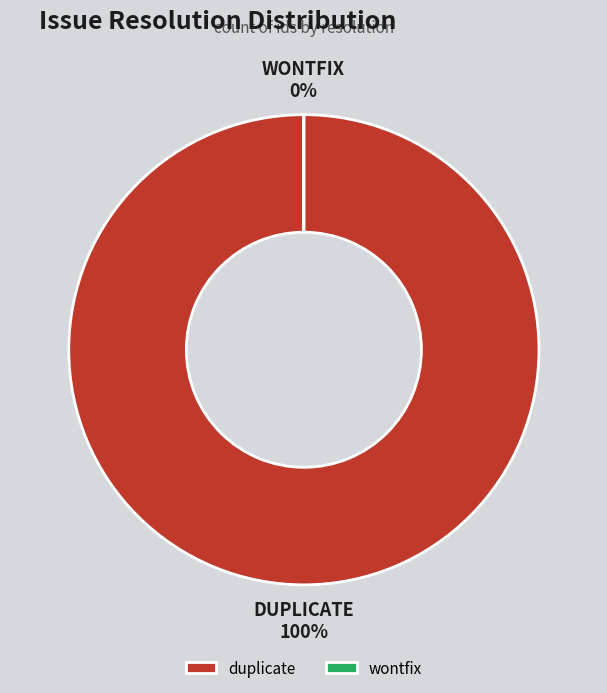

To the nearest percent, what is the average slice percentage?

50%